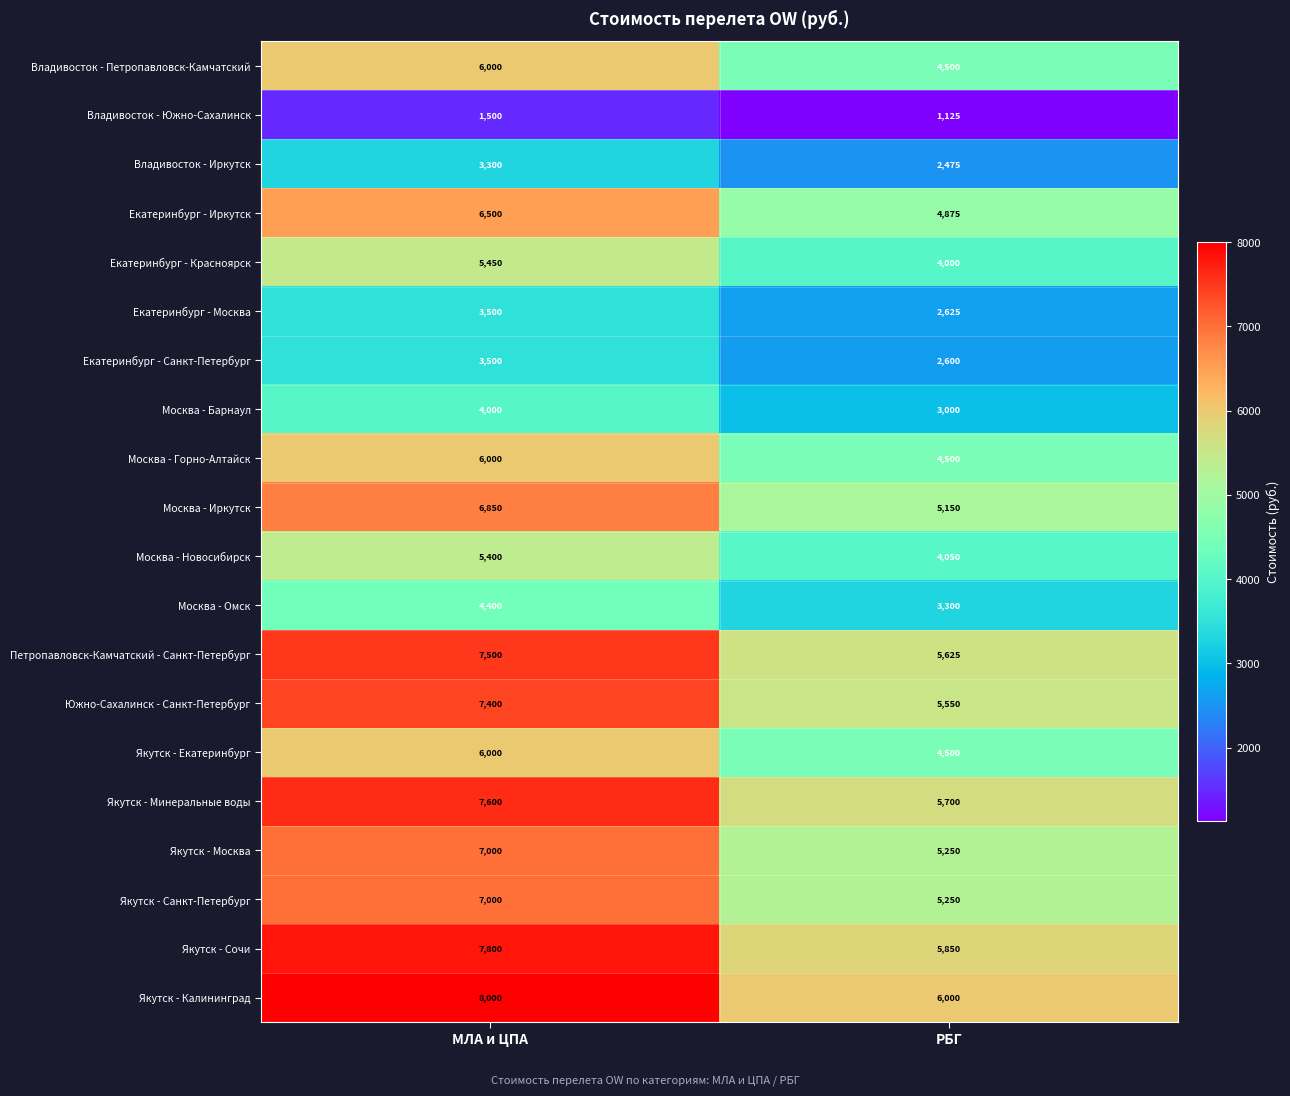

The Якутск - Москва series shows 5250 at РБГ. True or false?

True